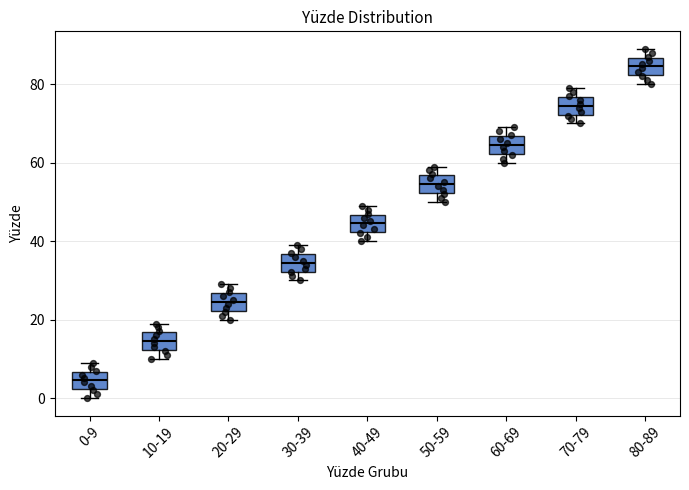

Where is the upper edge of the box for 20-29 on the y-axis? The values are not printed on the chart, so give them approximately, as read against the axis.

26